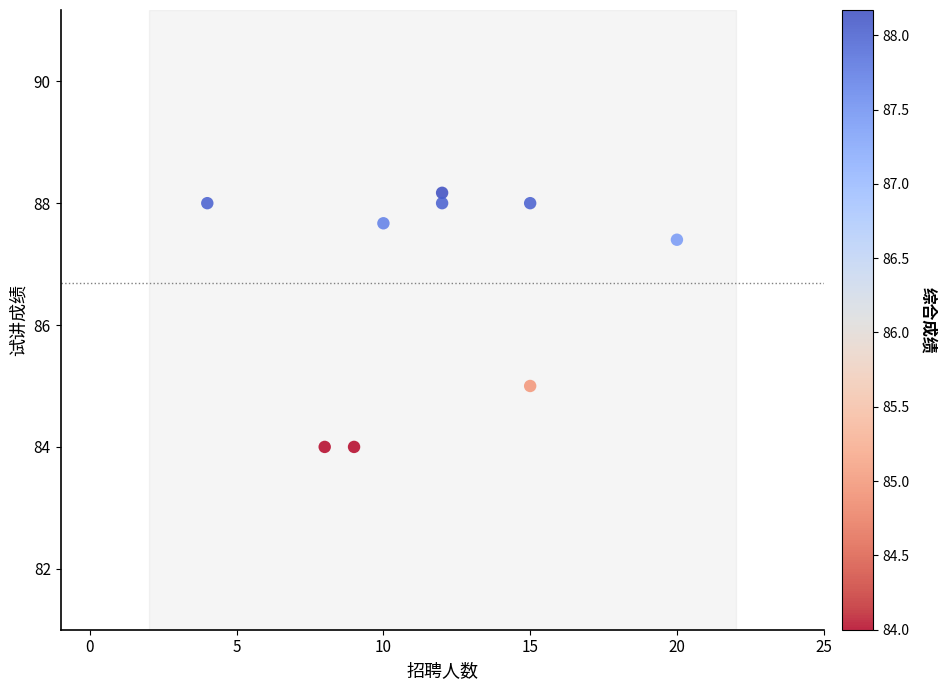

What Y value in the scatter plot is closest to 86?

85.0